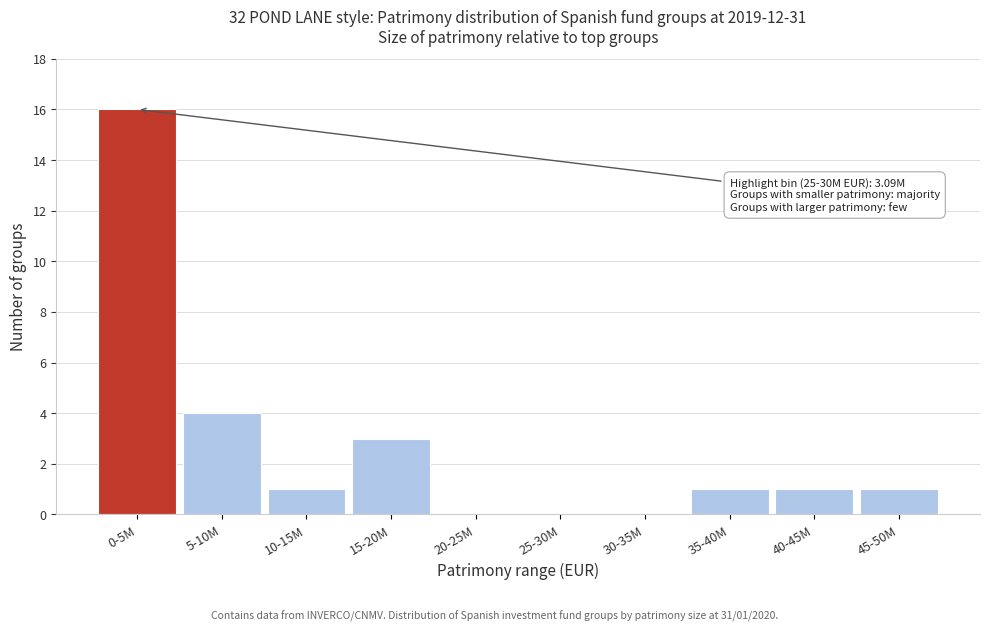

Reading right to left, what are all the values shown in this chart?

45-50M=1	40-45M=1	35-40M=1	30-35M=0	25-30M=0	20-25M=0	15-20M=3	10-15M=1	5-10M=4	0-5M=16